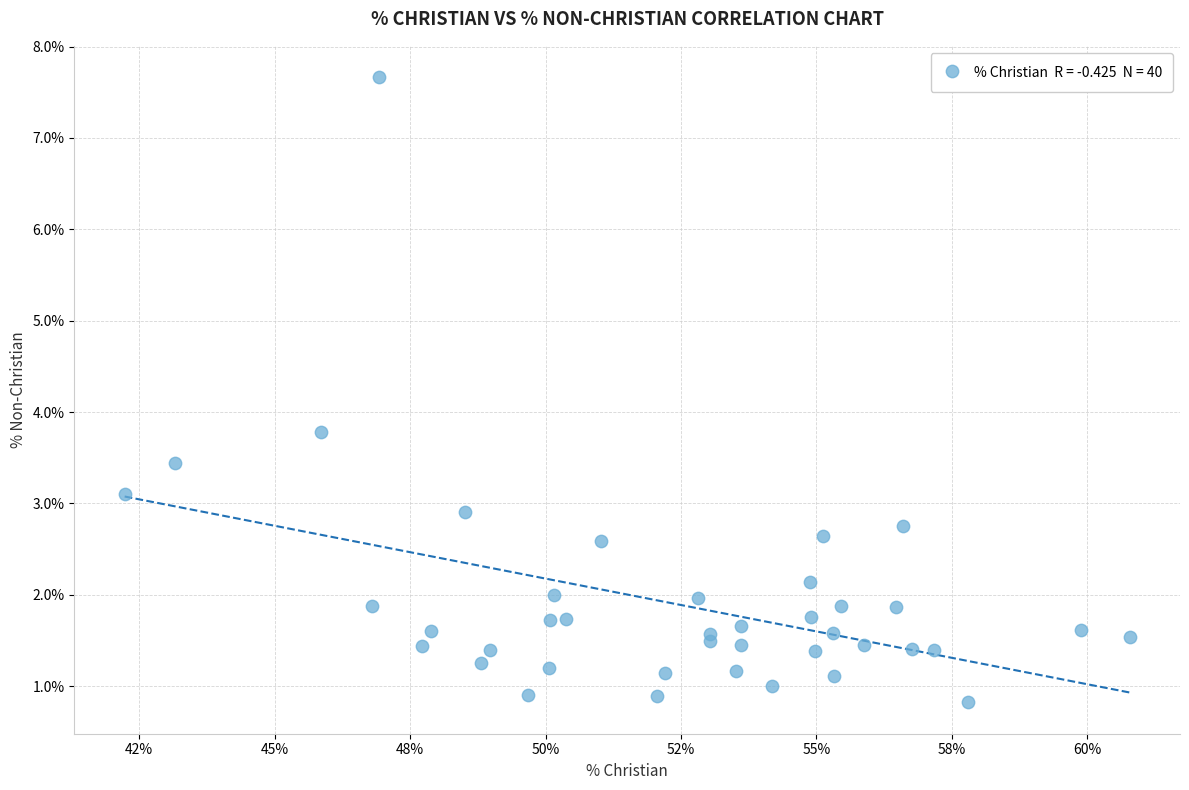

What Y value in the scatter plot is closest to 4?

3.8